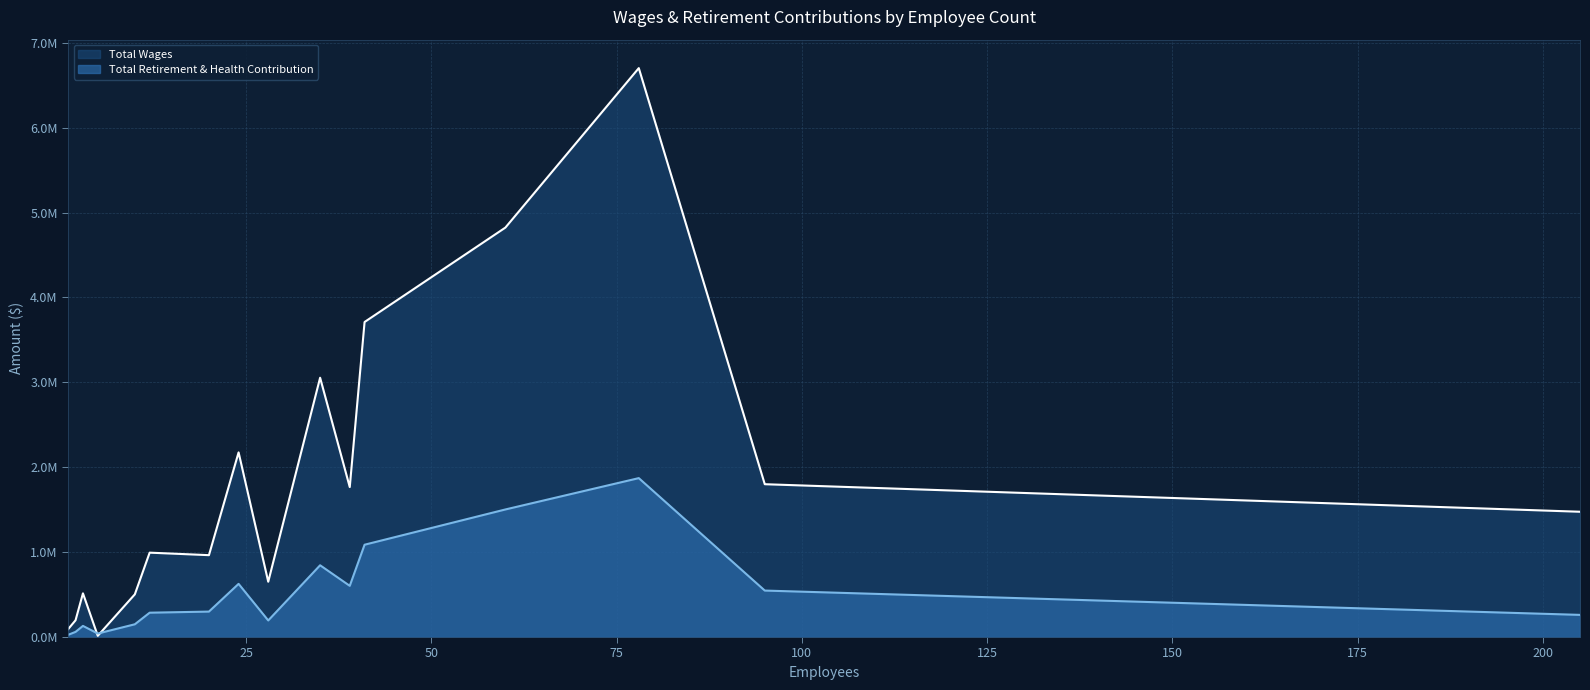

List the labels in order of Total Wages value, smallest first.

5, 1, 2, 10, 3, 28, 20, 12, 205, 39, 95, 24, 35, 41, 60, 78